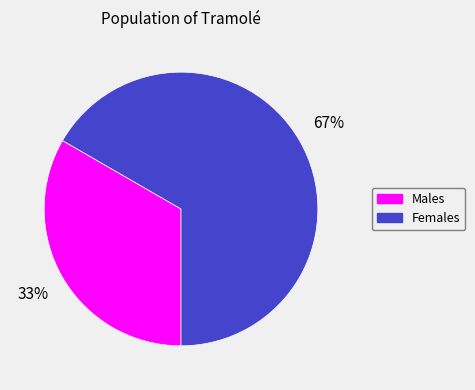

Is there any slice that represents more than half of the pie?

Yes